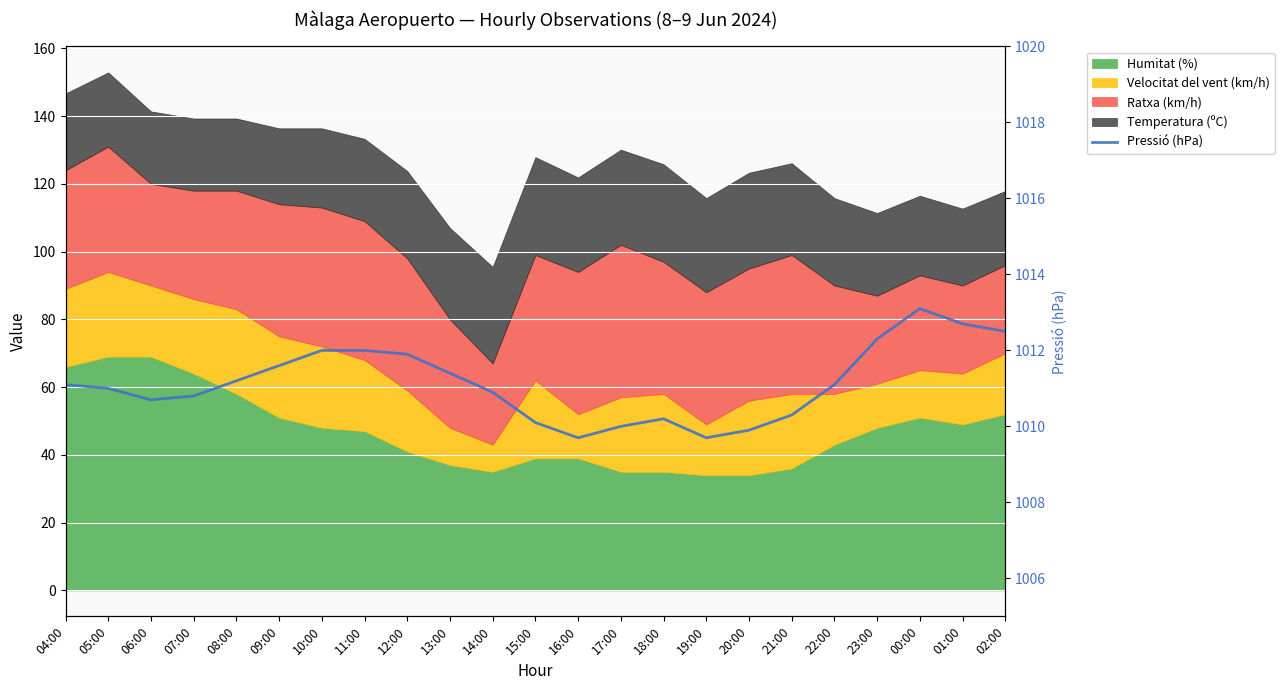

What value does the data have at 11:00?

1012.0